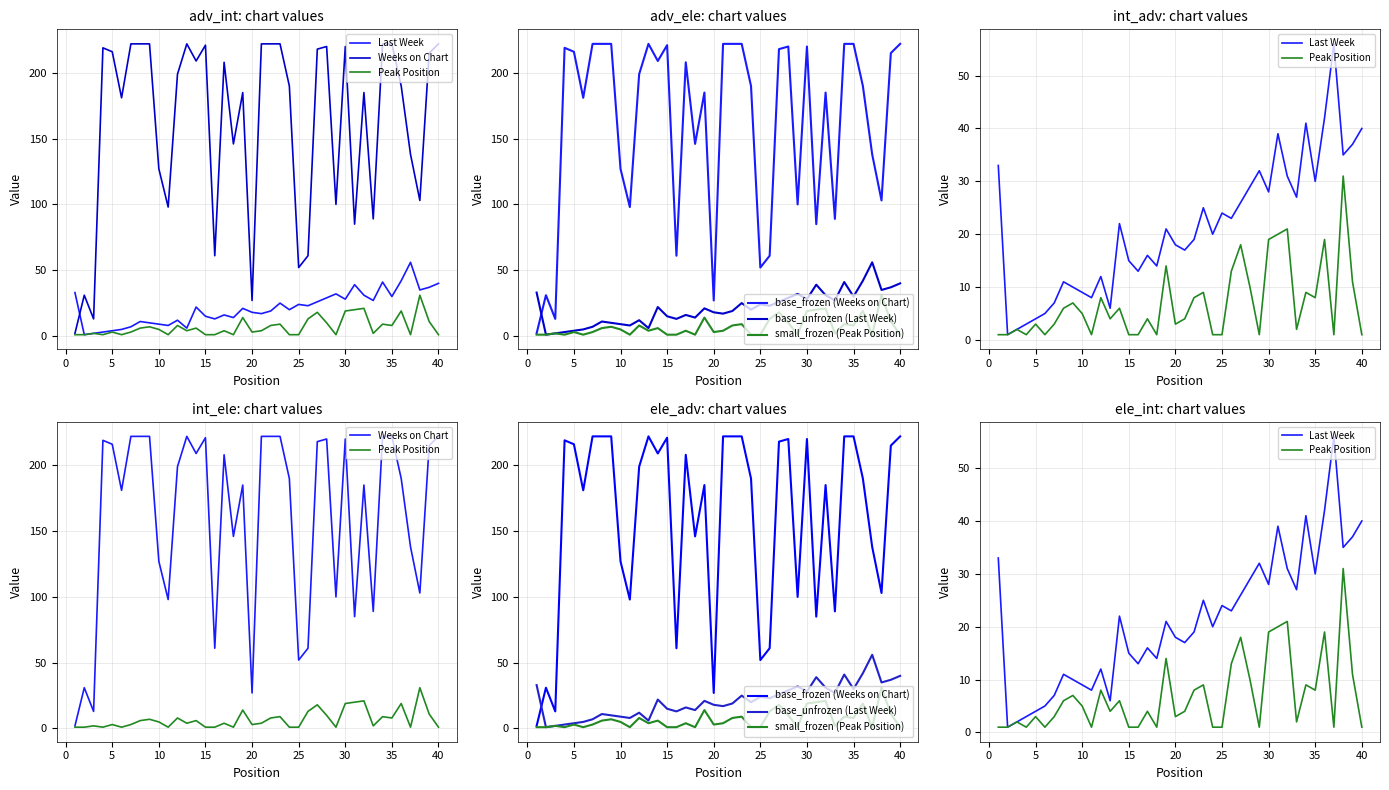

Reading right to left, transcribe all the data shown in this chart.

Last Week: 40	37	35	56	42	30	41	27	31	39	28	32	29	26	23	24	20	25	19	17	18	21	14	16	13	15	22	6	12	8	9	10	11	7	5	4	3	2	1	33
Weeks on Chart: 222	215	103	138	190	222	222	89	185	85	220	100	220	218	61	52	190	222	222	222	27	185	146	208	61	221	209	222	199	98	127	222	222	222	181	216	219	13	31	2
Peak Position: 1	11	31	1	19	8	9	2	21	20	19	1	10	18	13	1	1	9	8	4	3	14	1	4	1	1	6	4	8	1	5	7	6	3	1	3	1	2	1	1
base_frozen (Weeks on Chart): 222	215	103	138	190	222	222	89	185	85	220	100	220	218	61	52	190	222	222	222	27	185	146	208	61	221	209	222	199	98	127	222	222	222	181	216	219	13	31	2
base_unfrozen (Last Week): 40	37	35	56	42	30	41	27	31	39	28	32	29	26	23	24	20	25	19	17	18	21	14	16	13	15	22	6	12	8	9	10	11	7	5	4	3	2	1	33
small_frozen (Peak Position): 1	11	31	1	19	8	9	2	21	20	19	1	10	18	13	1	1	9	8	4	3	14	1	4	1	1	6	4	8	1	5	7	6	3	1	3	1	2	1	1